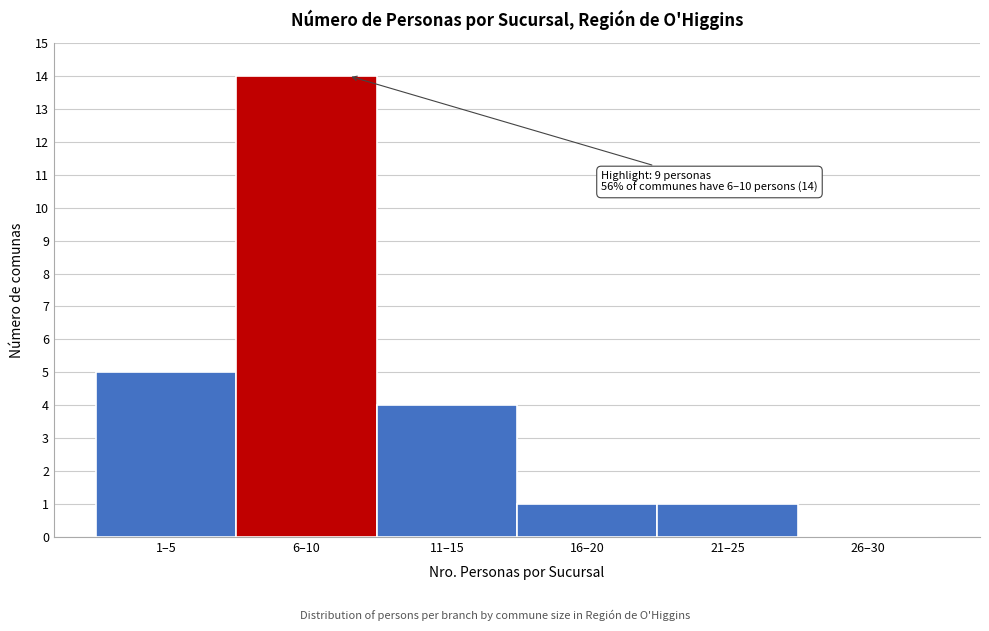

Reading left to right, transcribe all the data shown in this chart.

1–5=5	6–10=14	11–15=4	16–20=1	21–25=1	26–30=0